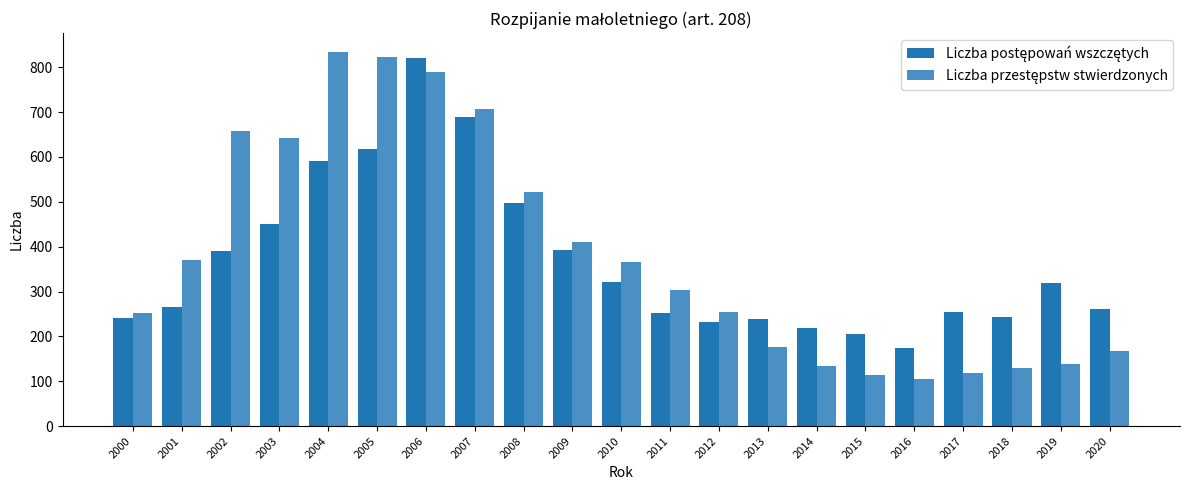

Does the chart contain any negative values?

No